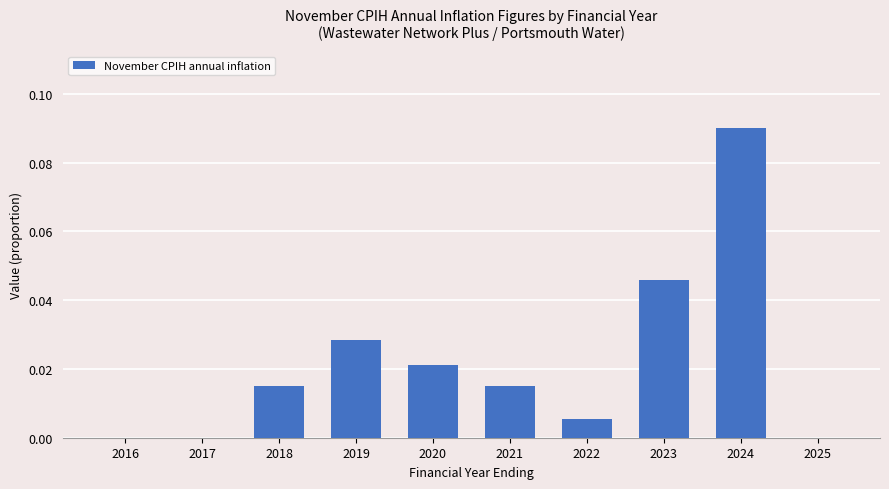

Which category has the highest value across all series?

2024